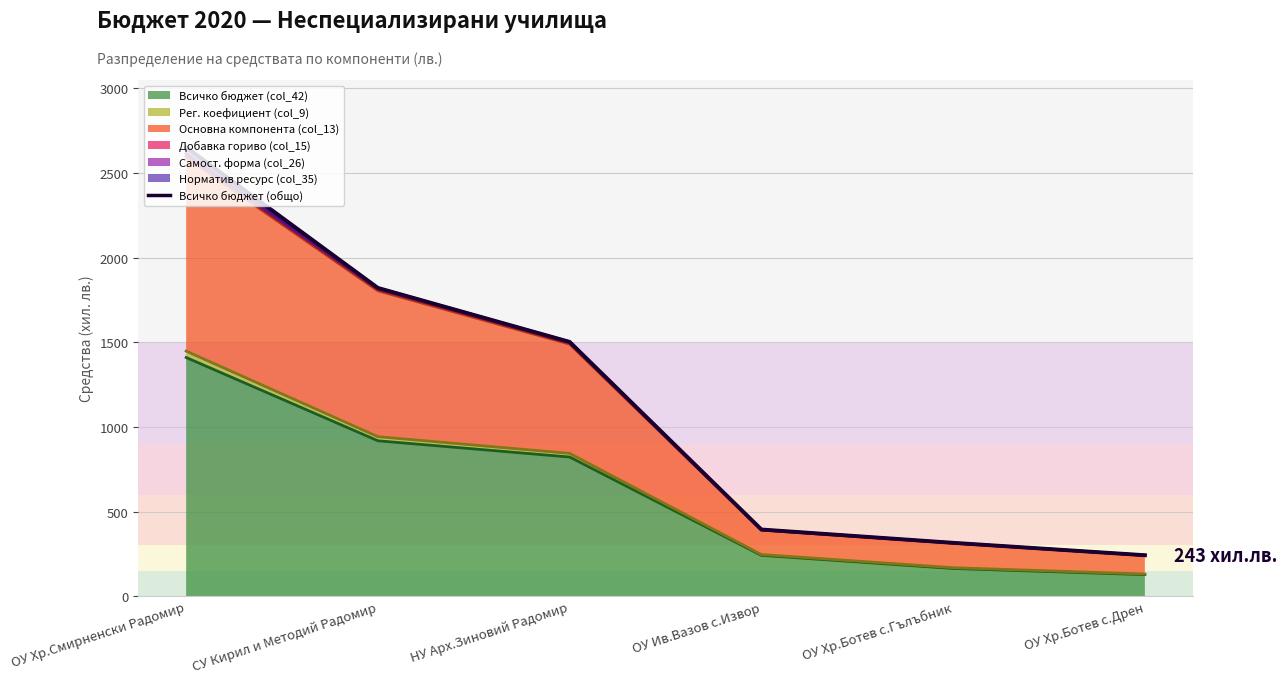

Rank the categories by value from highest to lowest.

ОУ Хр.Смирненски Радомир, СУ Кирил и Методий Радомир, НУ Арх.Зиновий Радомир, ОУ Ив.Вазов с.Извор, ОУ Хр.Ботев с.Гълъбник, ОУ Хр.Ботев с.Дрен